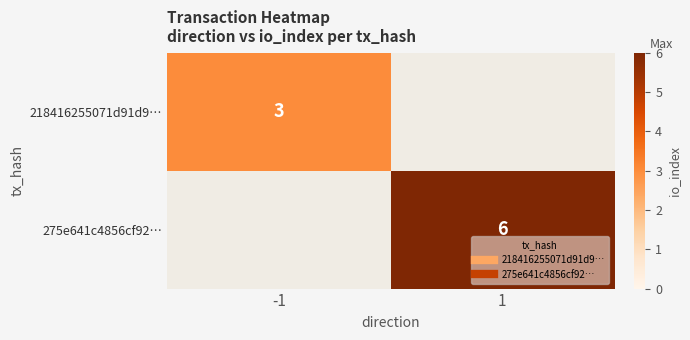

What is the maximum value shown in the chart?

6.0